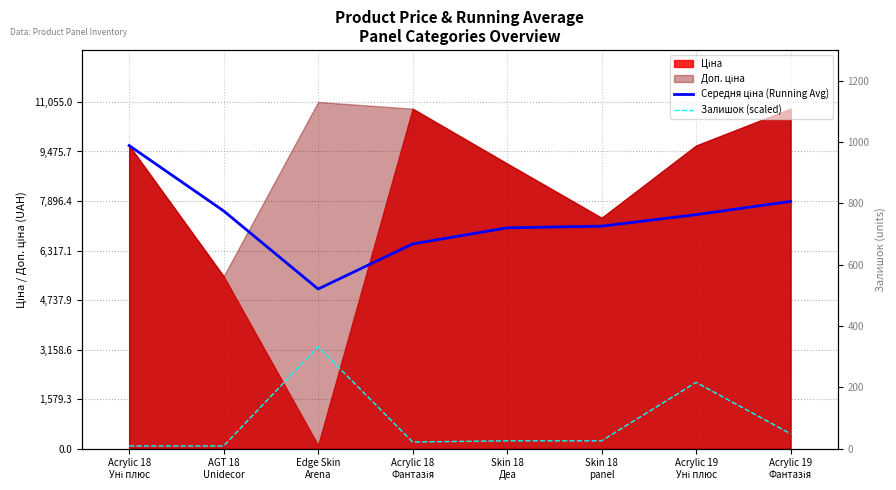

What is the label of the 8th point from the right?

Acrylic 18
Уні плюс